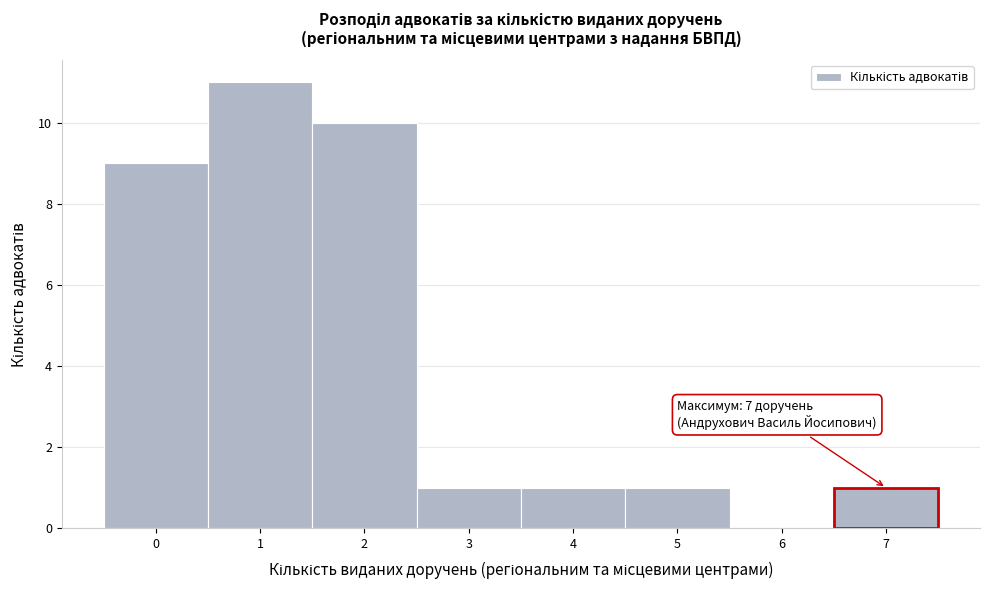

Which range on the x-axis has the tallest bar?

0.5 to 1.5